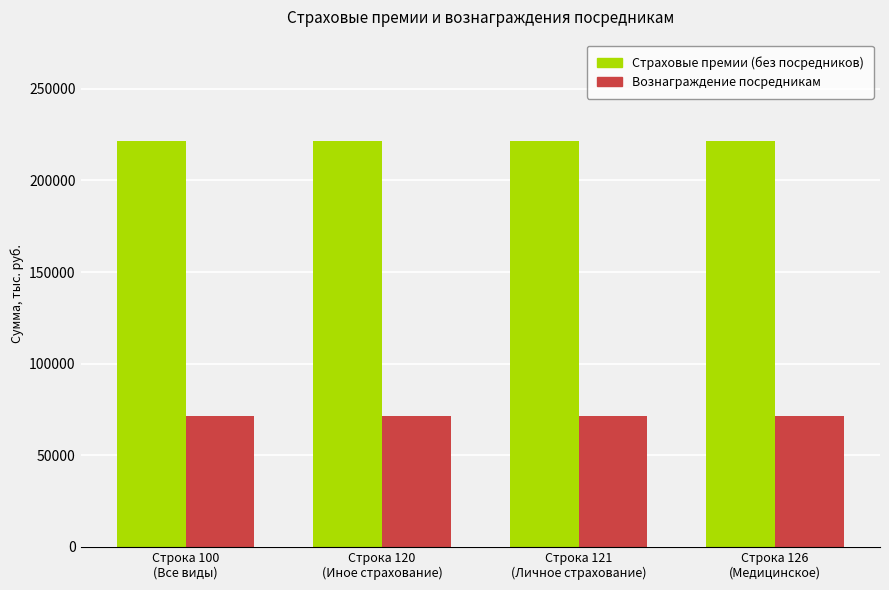

How many categories are shown in the chart?

4